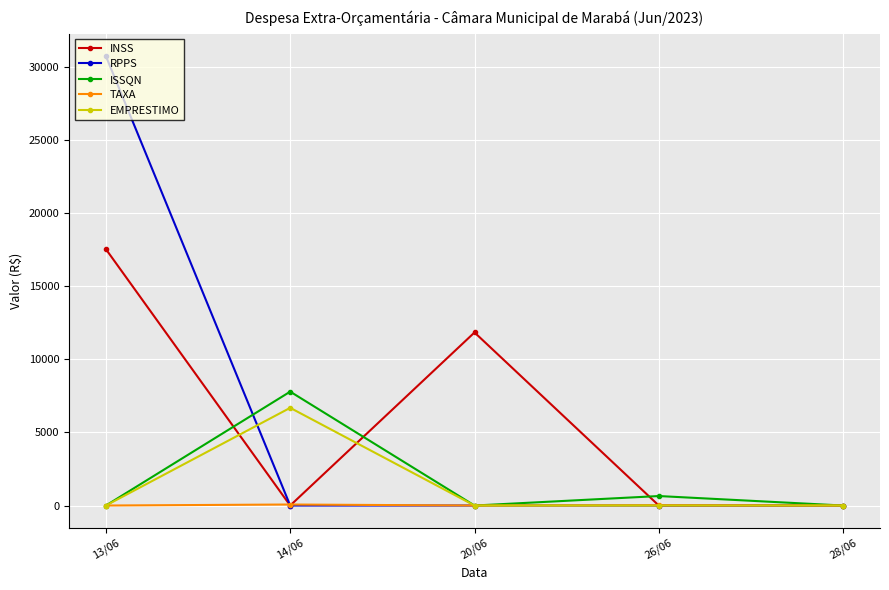

Does the chart have visible grid lines?

Yes